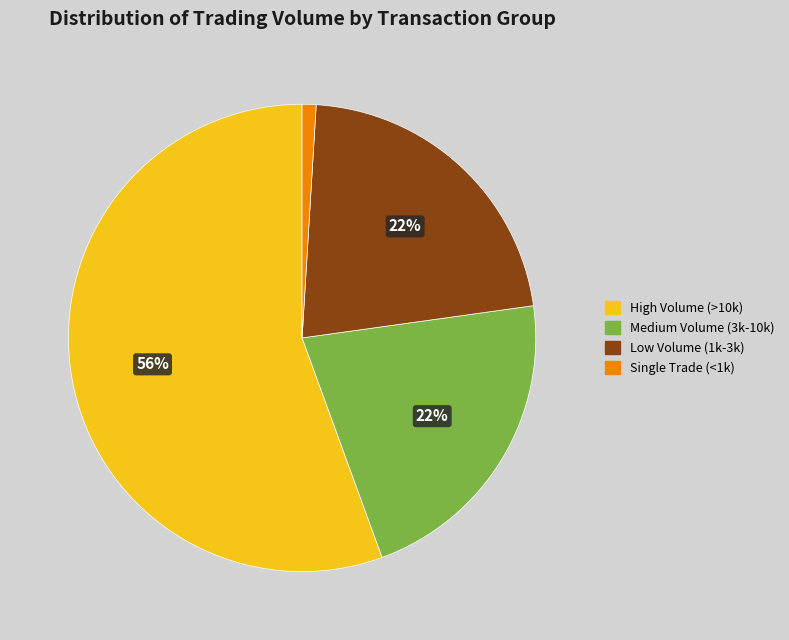

Approximately how many times larger is the value at Low Volume (1k-3k) compared to High Volume (>10k)?

0.4